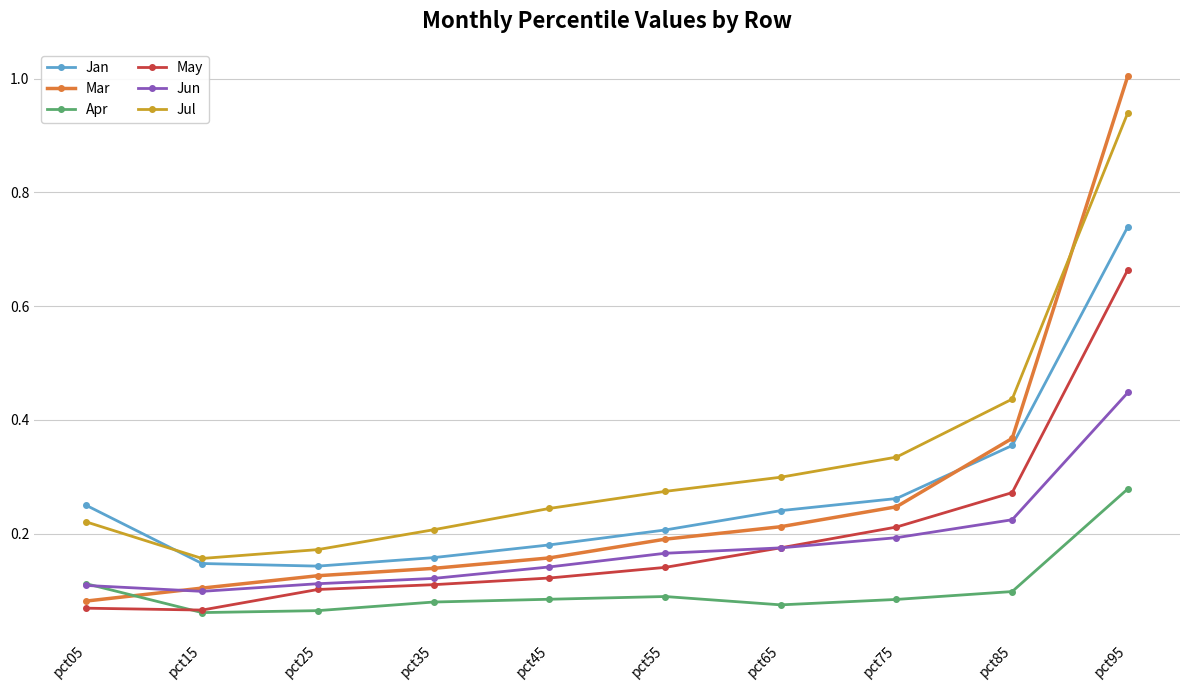

List the series in order of their peak value, highest first.

Mar, Jul, Jan, May, Jun, Apr